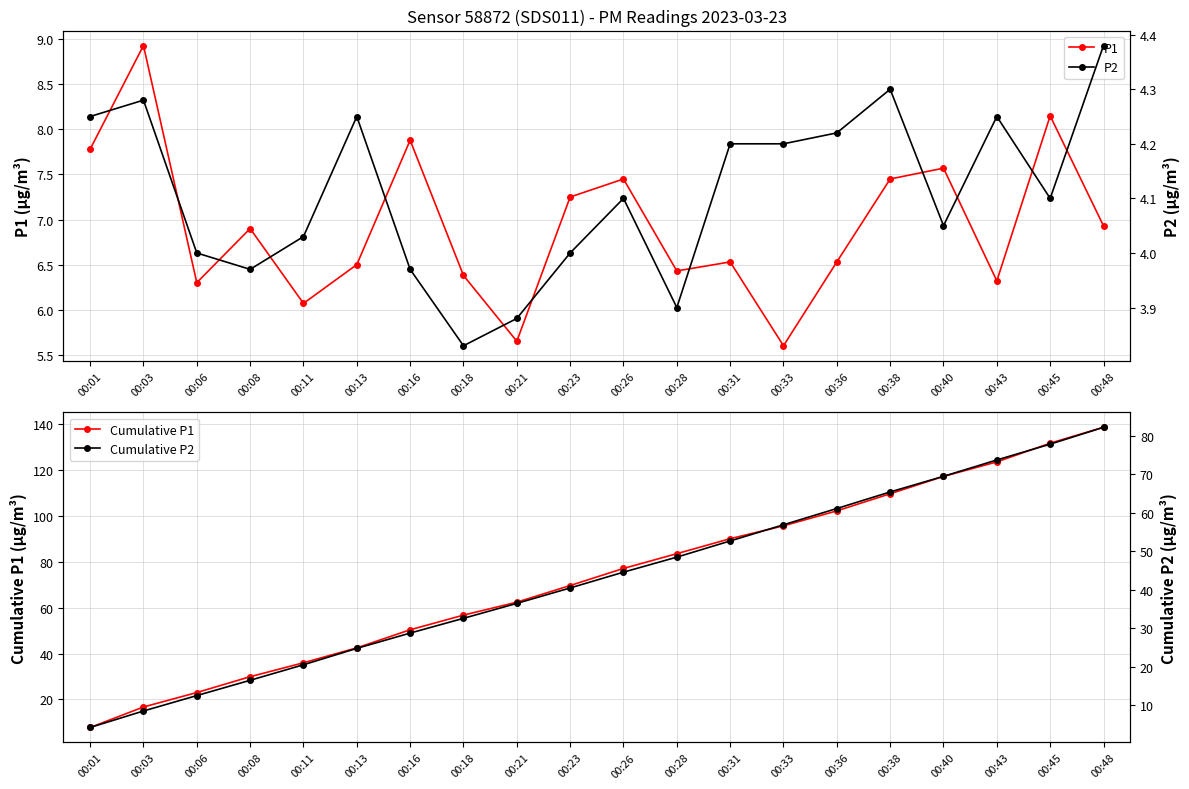

What is the minimum value for Cumulative P2?

4.2